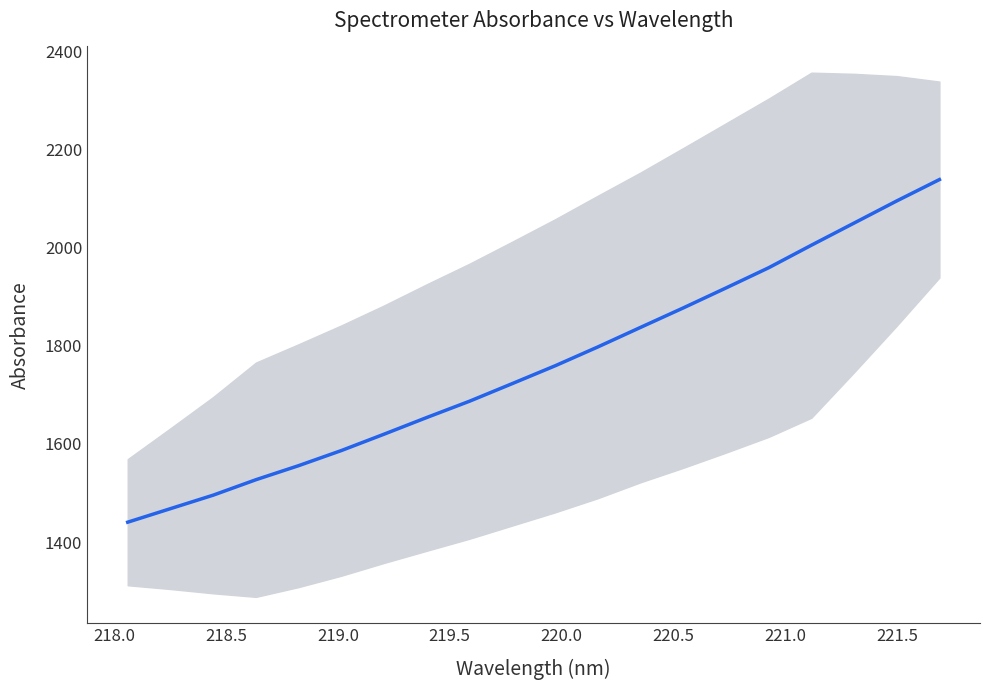

Reading left to right, list all the values displayed in this chart.

1440.6	1468.1	1495.6	1527.1	1555.8	1586.5	1619.9	1653.9	1687.0	1722.9	1759.1	1797.5	1837.3	1876.9	1917.5	1958.7	2004.6	2049.7	2094.8	2138.3